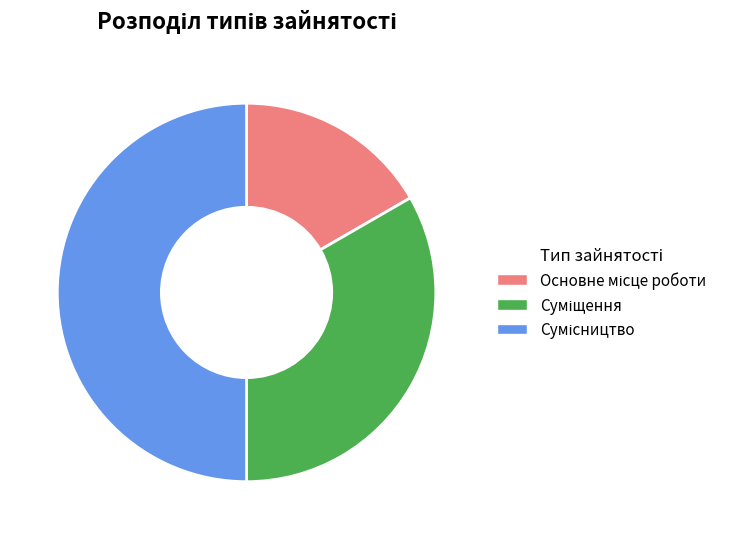

Which slice is the smallest?

Основне місце роботи